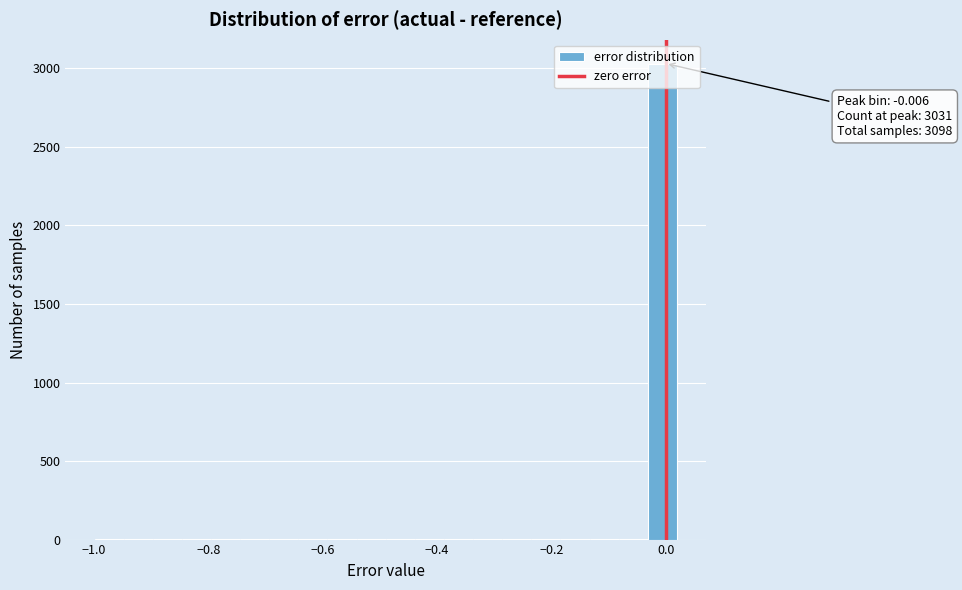

Read against the x-axis, roughly where is the centre of the tallest bar?

0.00